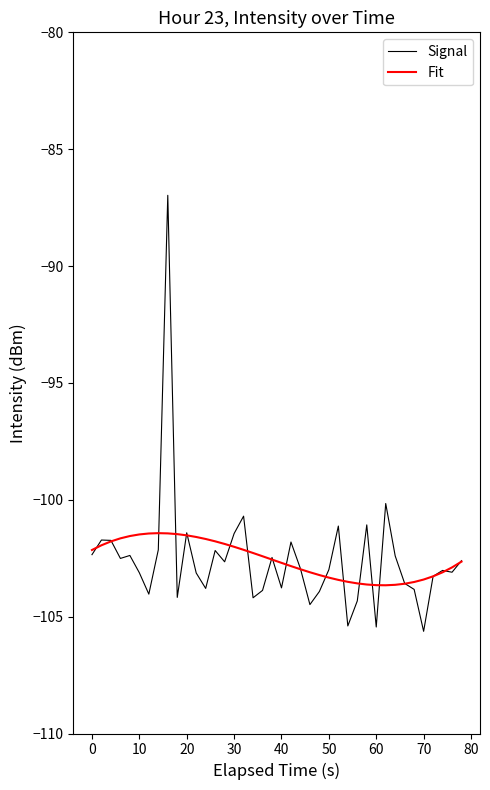

True or false: Signal and Fit cross at least once.

True